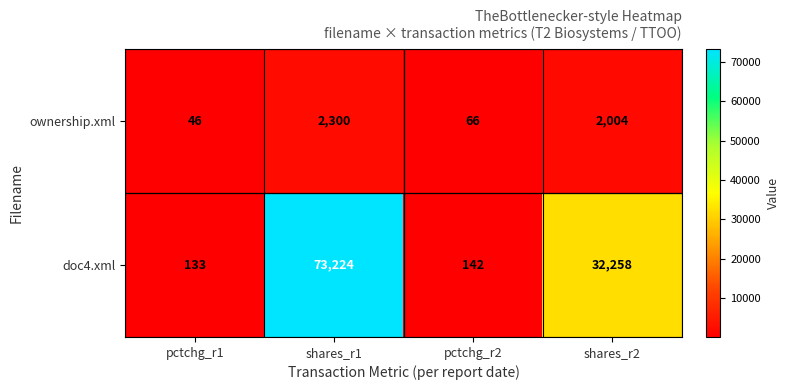

At how many categories does at least one series exceed 68055?

1